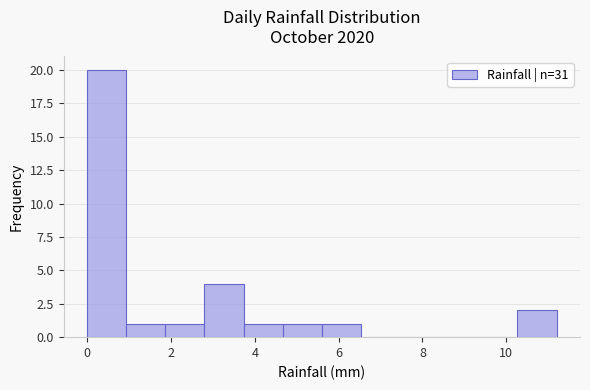

Over which range of the x-axis is the bar tallest?

0.0 to 1.0